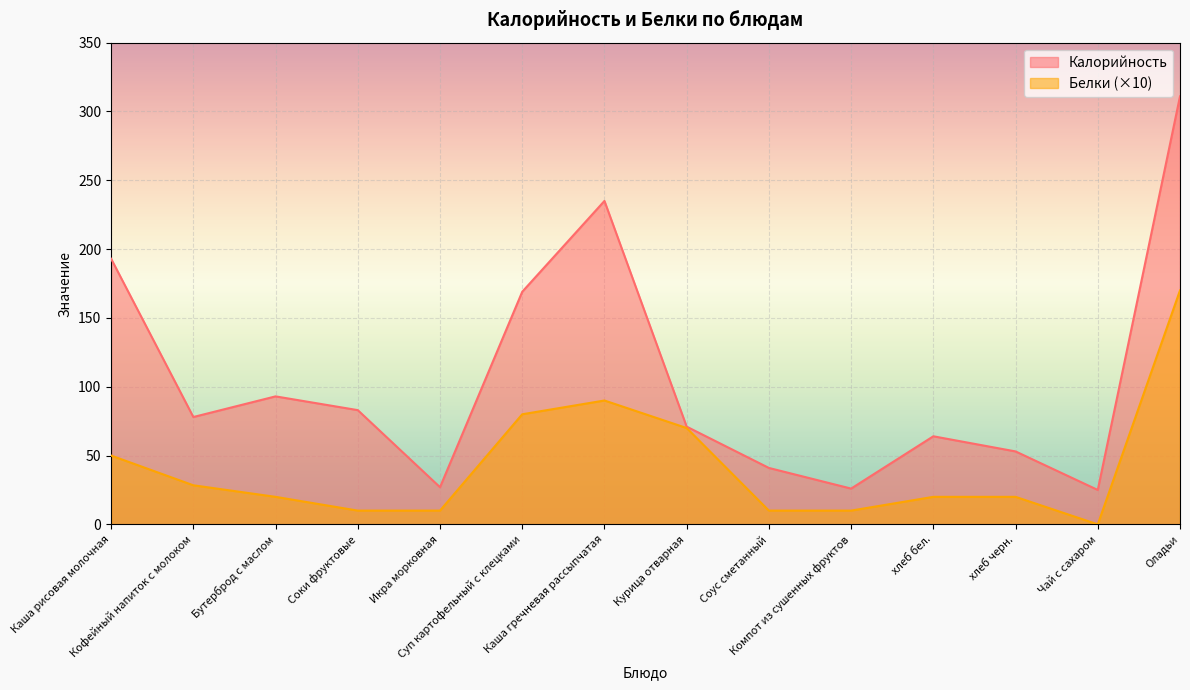

How many positive values does the Белки series have?

13